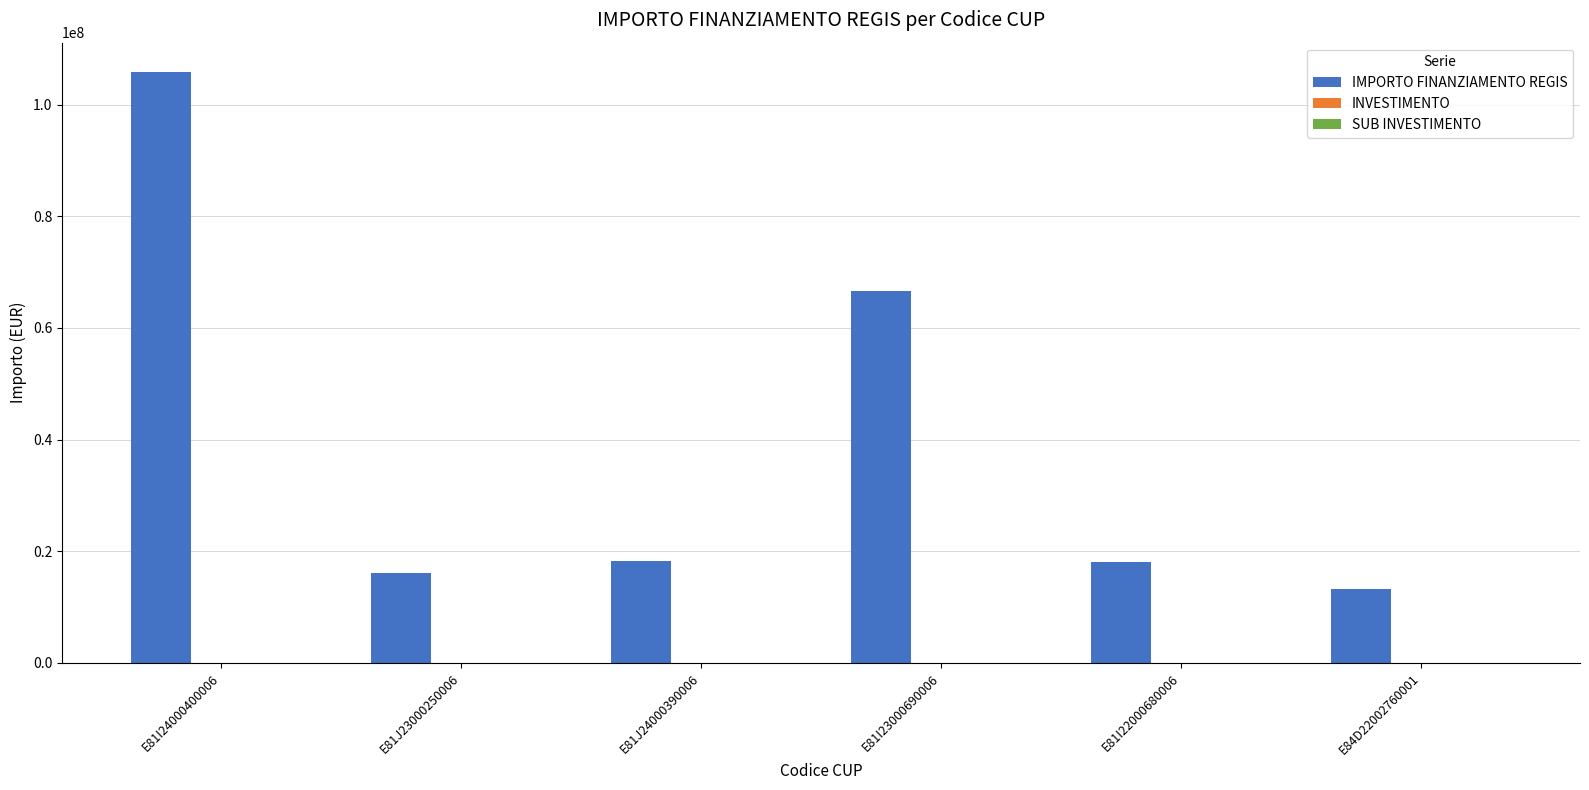

At which label does IMPORTO FINANZIAMENTO REGIS reach its peak?

E81I24000400006